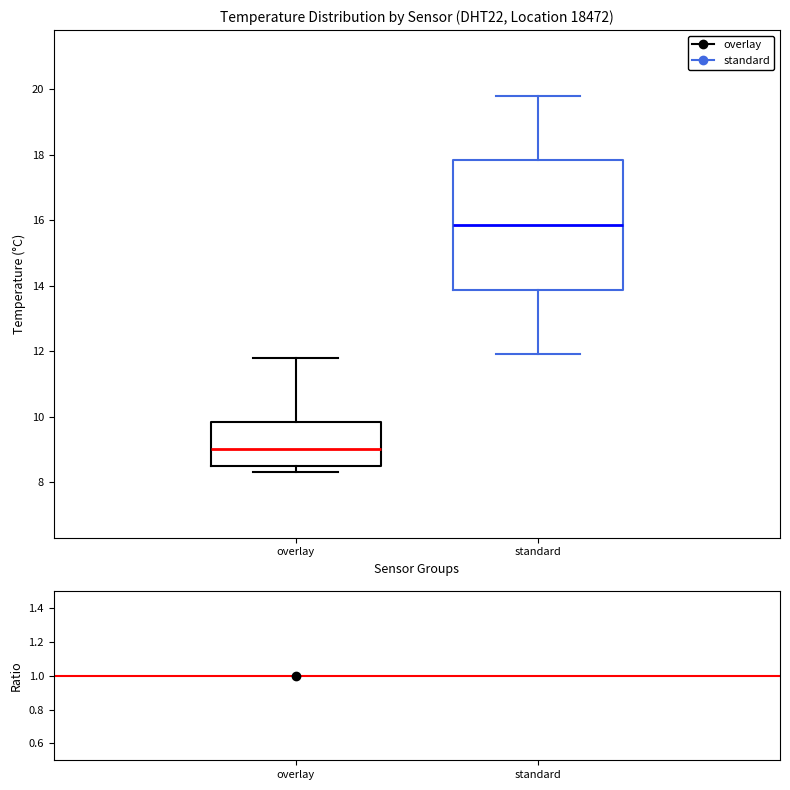

Which box's median line is the highest?

standard